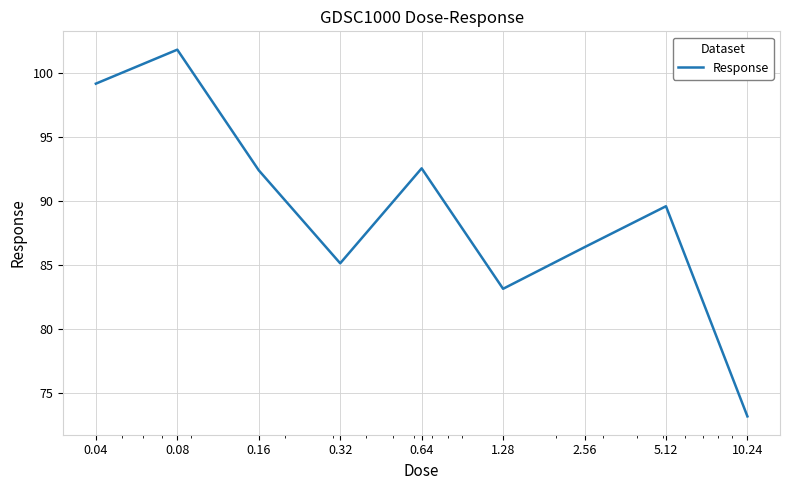

What is the difference between the maximum and minimum values?

28.6